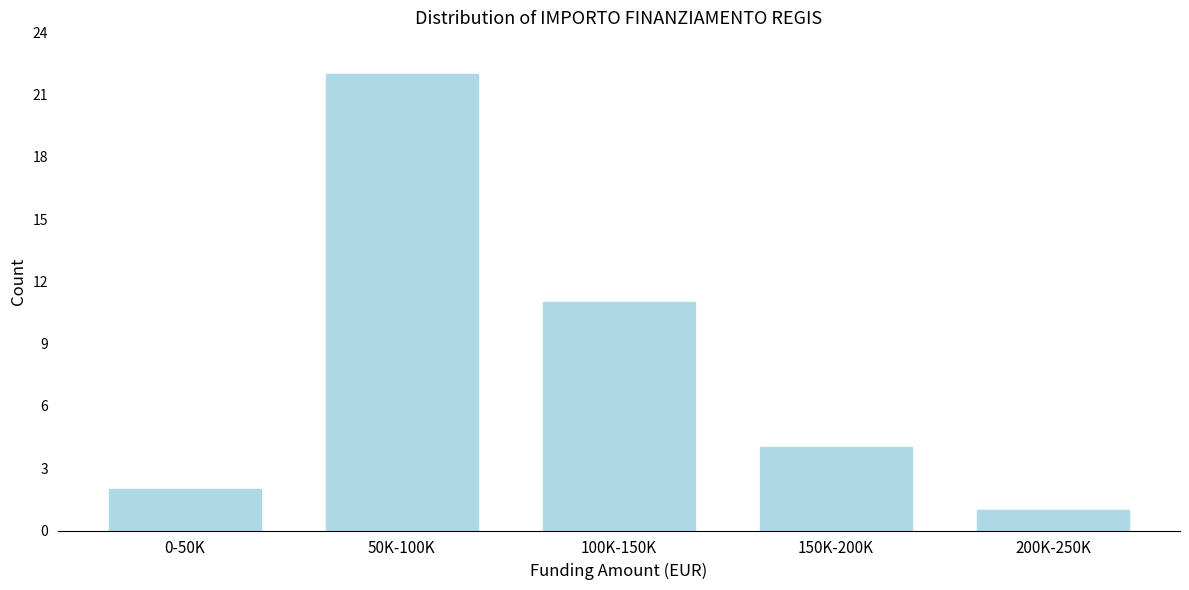

Reading right to left, extract all data points from this chart.

1	4	11	22	2